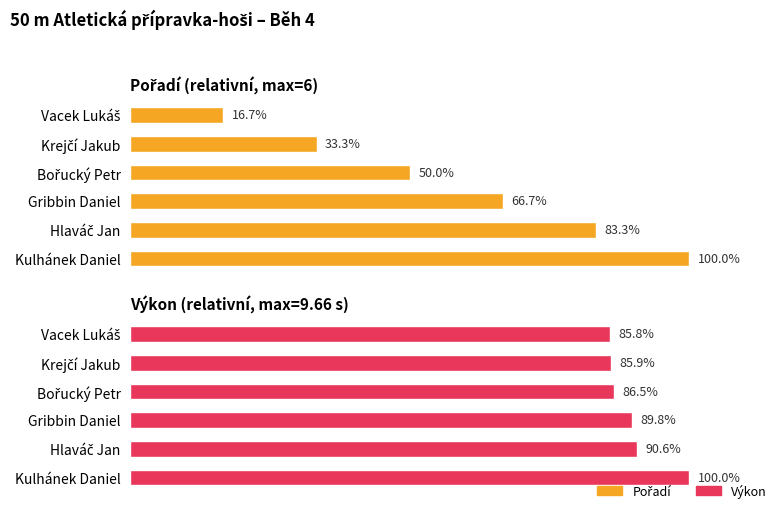

What is the value of the Pořadí bar at the 4th from the left?

66.7